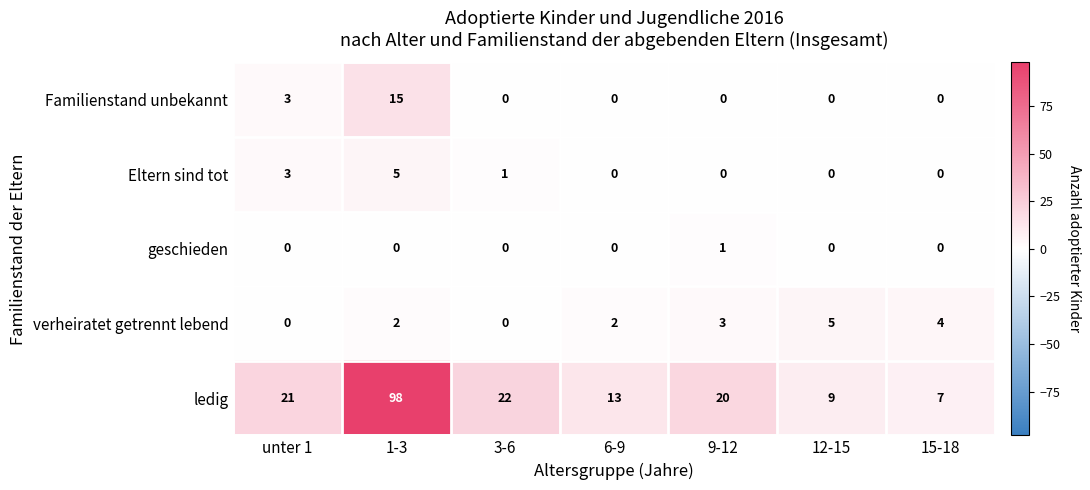

What is the highest value of the Familienstand unbekannt series?

15